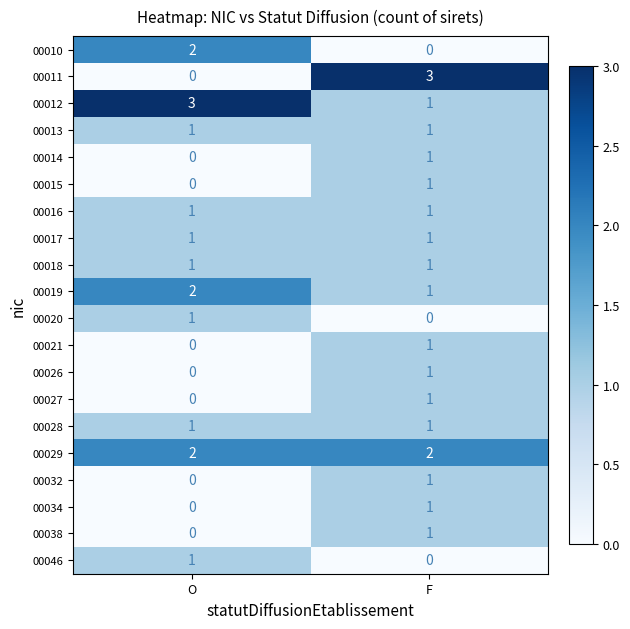

What is the spread (max minus min) of values at O?

3